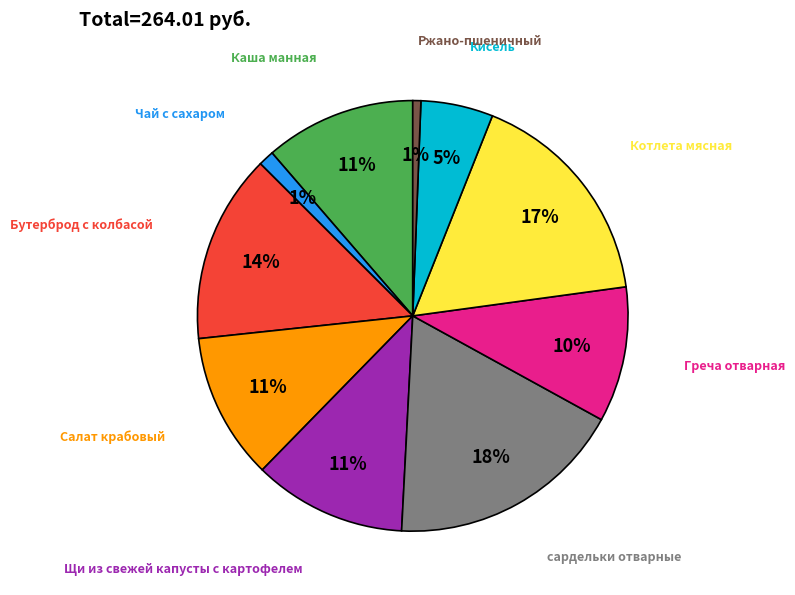

Is there a majority slice in this chart?

No